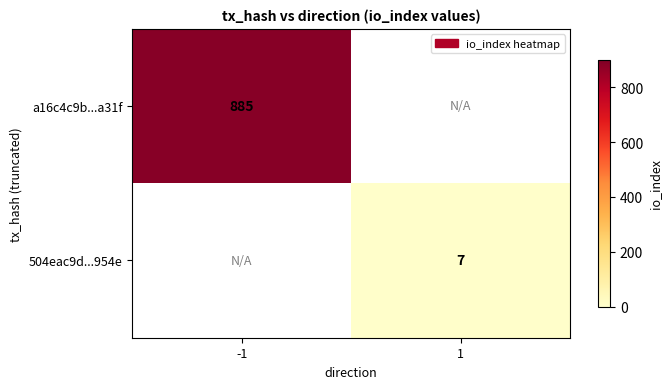

True or false: 504eac9d...954e has a value of 7 at 1.

True